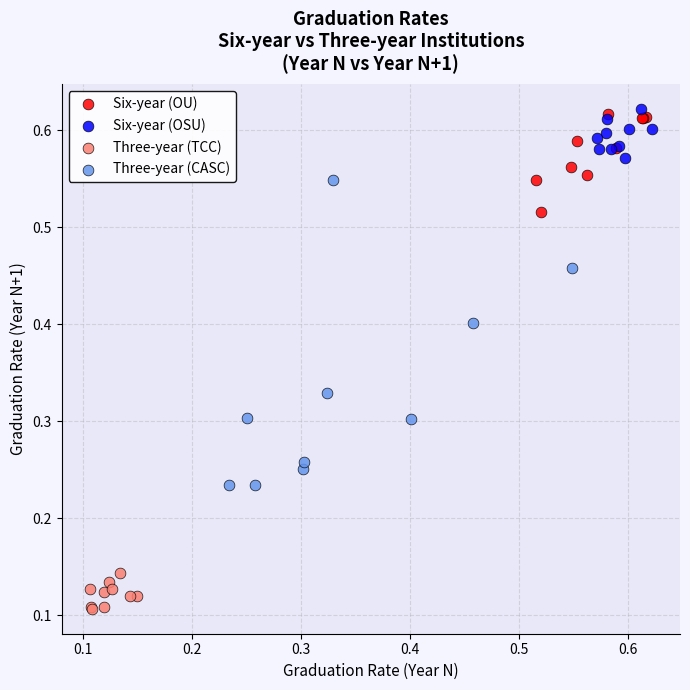

Which series has the widest spread of Y values?

Three-year (CASC)